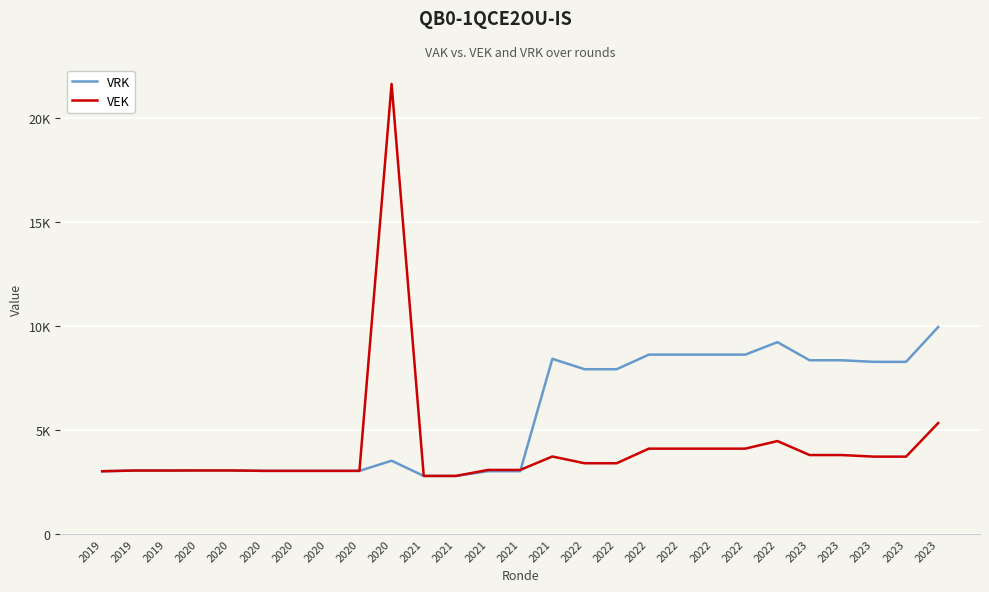

What is the difference between the maximum and second lowest values in the VRK series?

7162